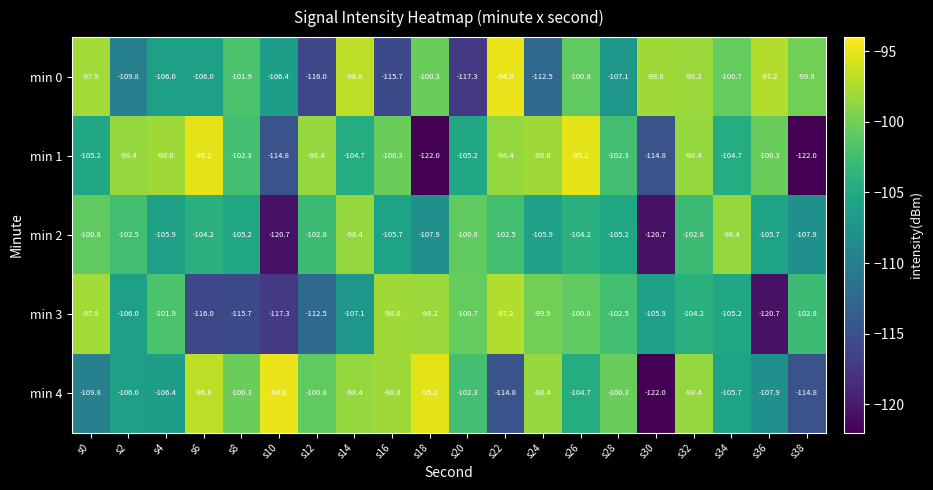

Which series has the largest range (max minus min)?

min 4